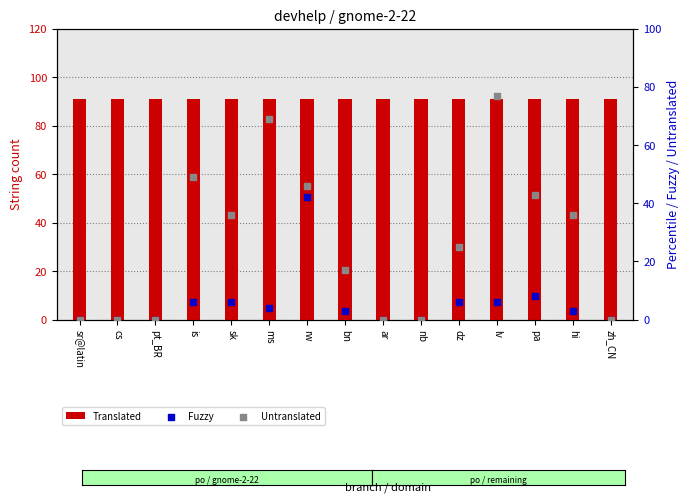

Is the value of Fuzzy at is greater than the value of Untranslated at dz?

No